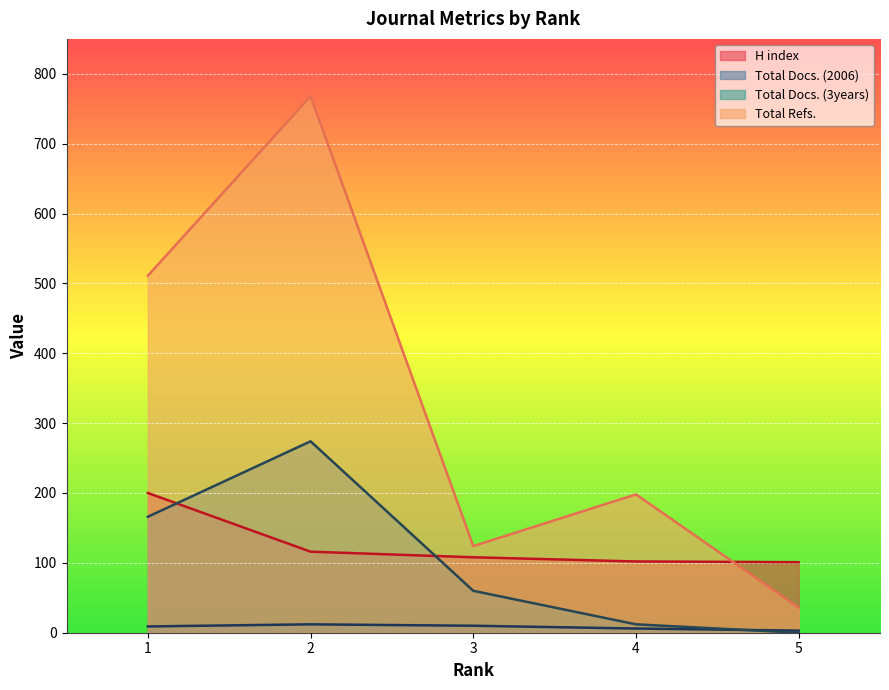

Between 5 and 4, which is larger?

4